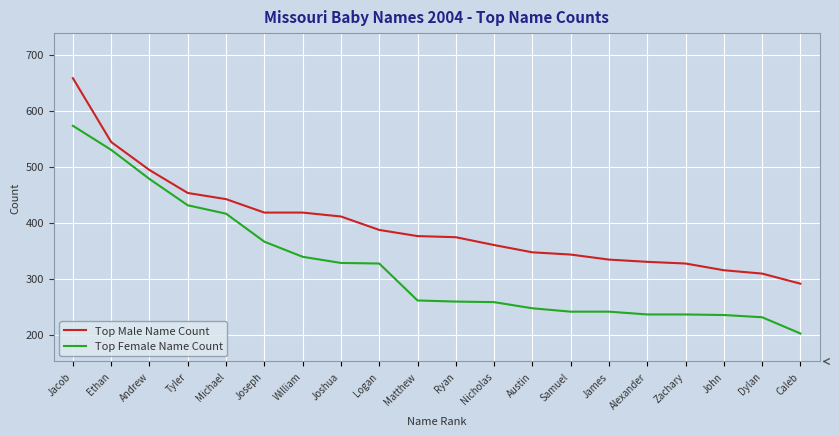

Is this an area chart (filled region under the line)?

No